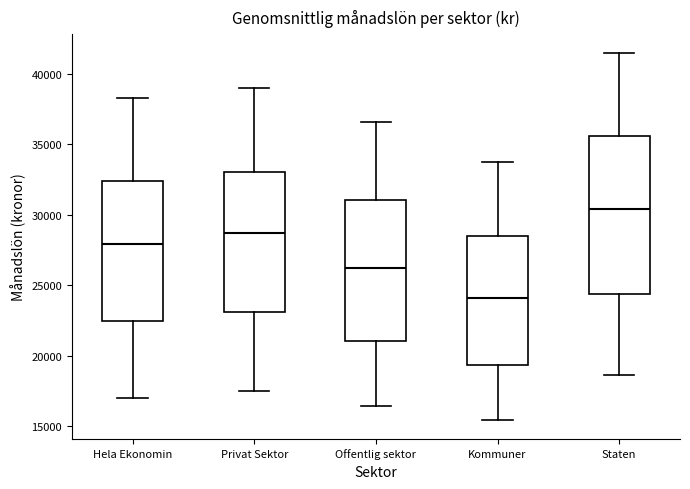

Comparing the boxes themselves (not the whiskers), which one is the tallest?

Staten